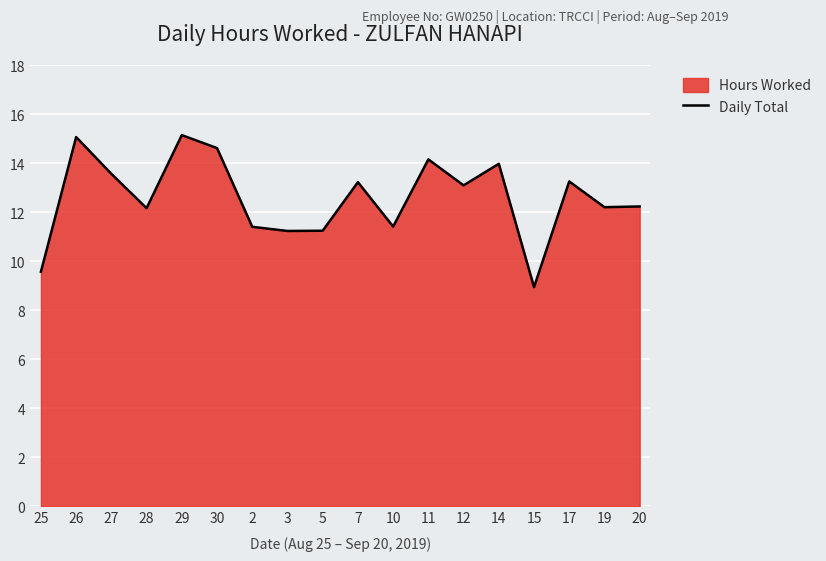

Reading left to right, what are all the values shown in this chart?

25=9.6	26=15.1	27=13.6	28=12.2	29=15.1	30=14.6	2=11.4	3=11.2	5=11.2	7=13.2	10=11.4	11=14.2	12=13.1	14=14.0	15=8.9	17=13.2	19=12.2	20=12.2